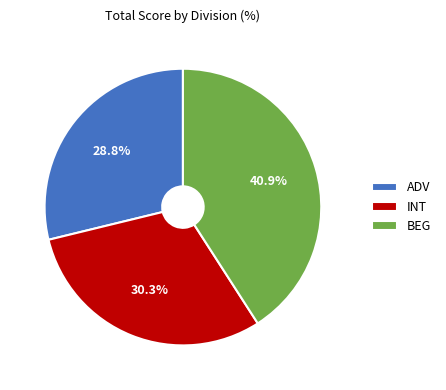

Is there any slice that represents more than half of the pie?

No